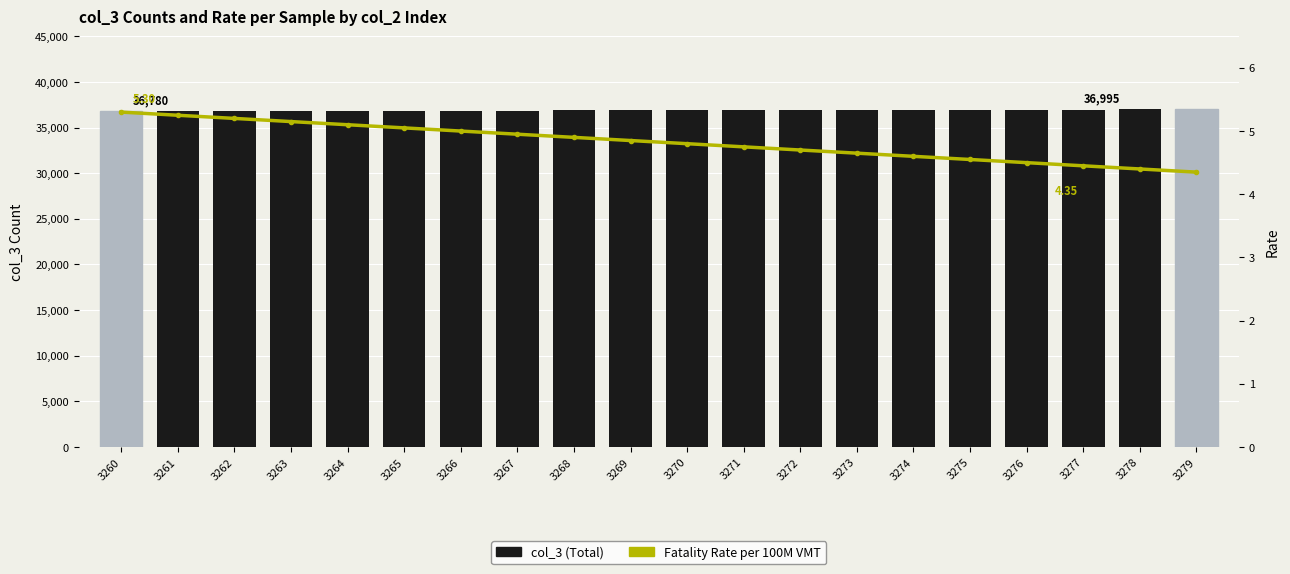

Which category has the lowest value in the Fatality Rate per 100M VMT series?

3279